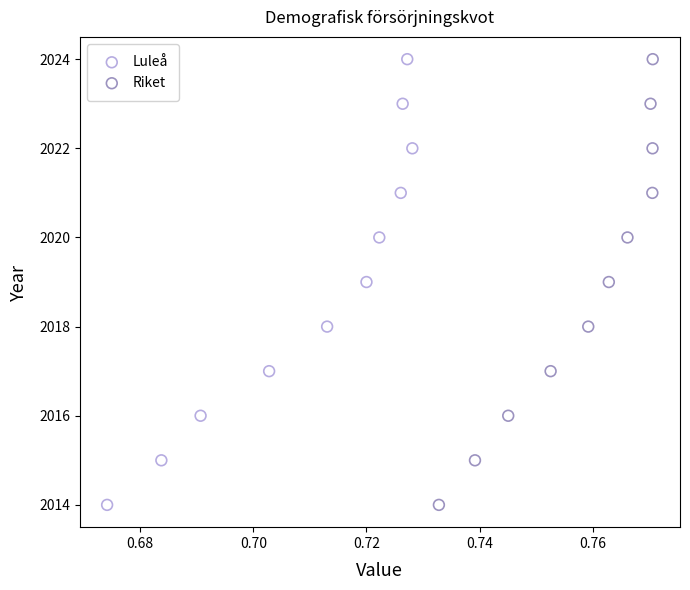

What are all the series names shown in the legend?

Luleå, Riket